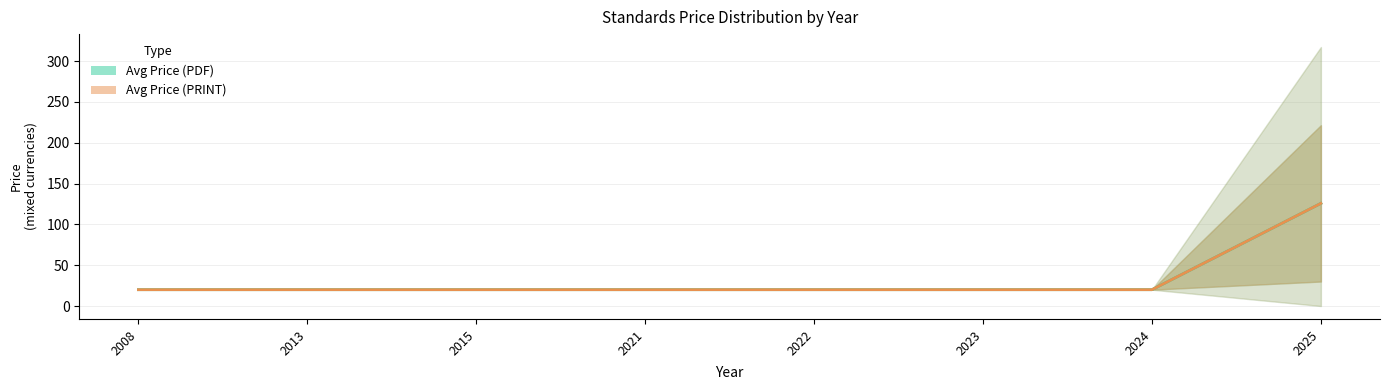

How many lines are shown in the chart?

2